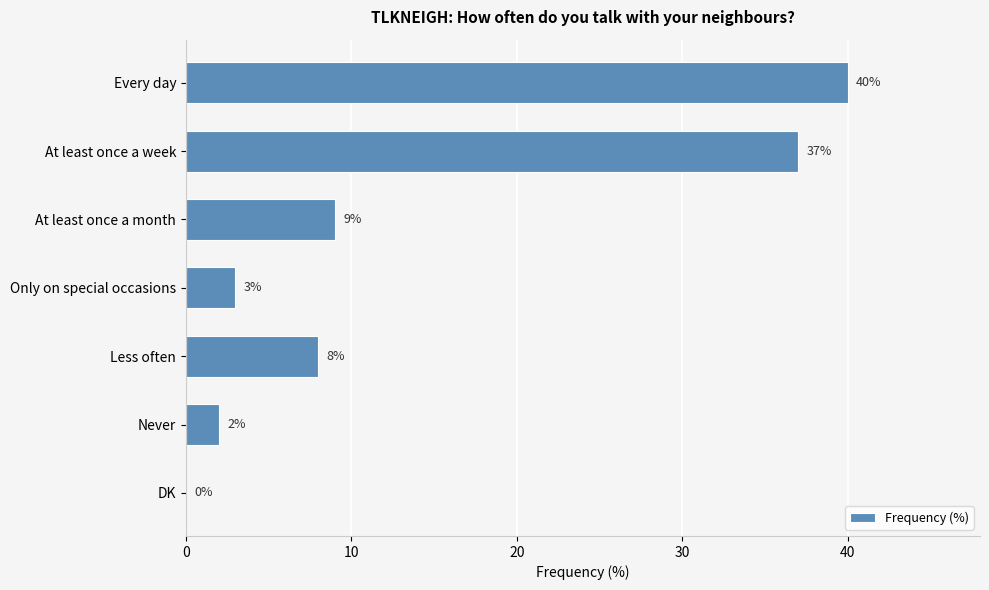

Approximately how many times larger is the value at Never compared to Only on special occasions?

0.7